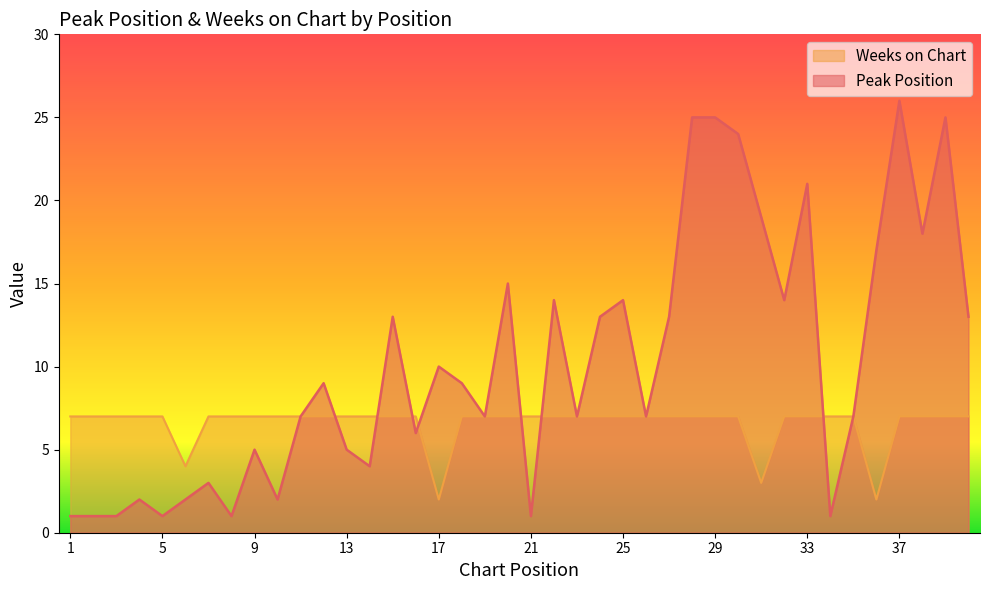

The value of Weeks on Chart at 26 is 3. True or false?

False